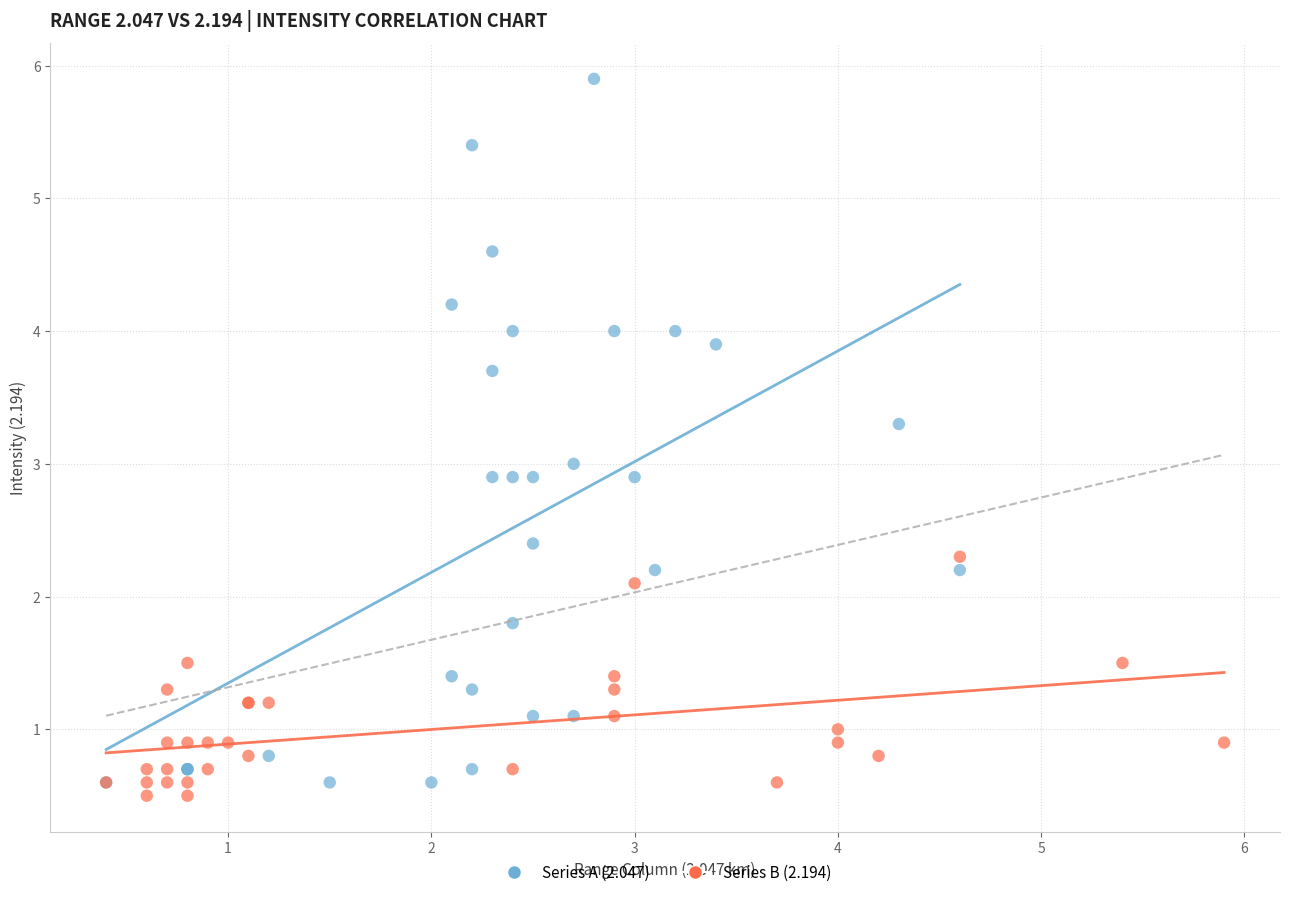

Which series contains the highest Y value?

Series A (2.047)